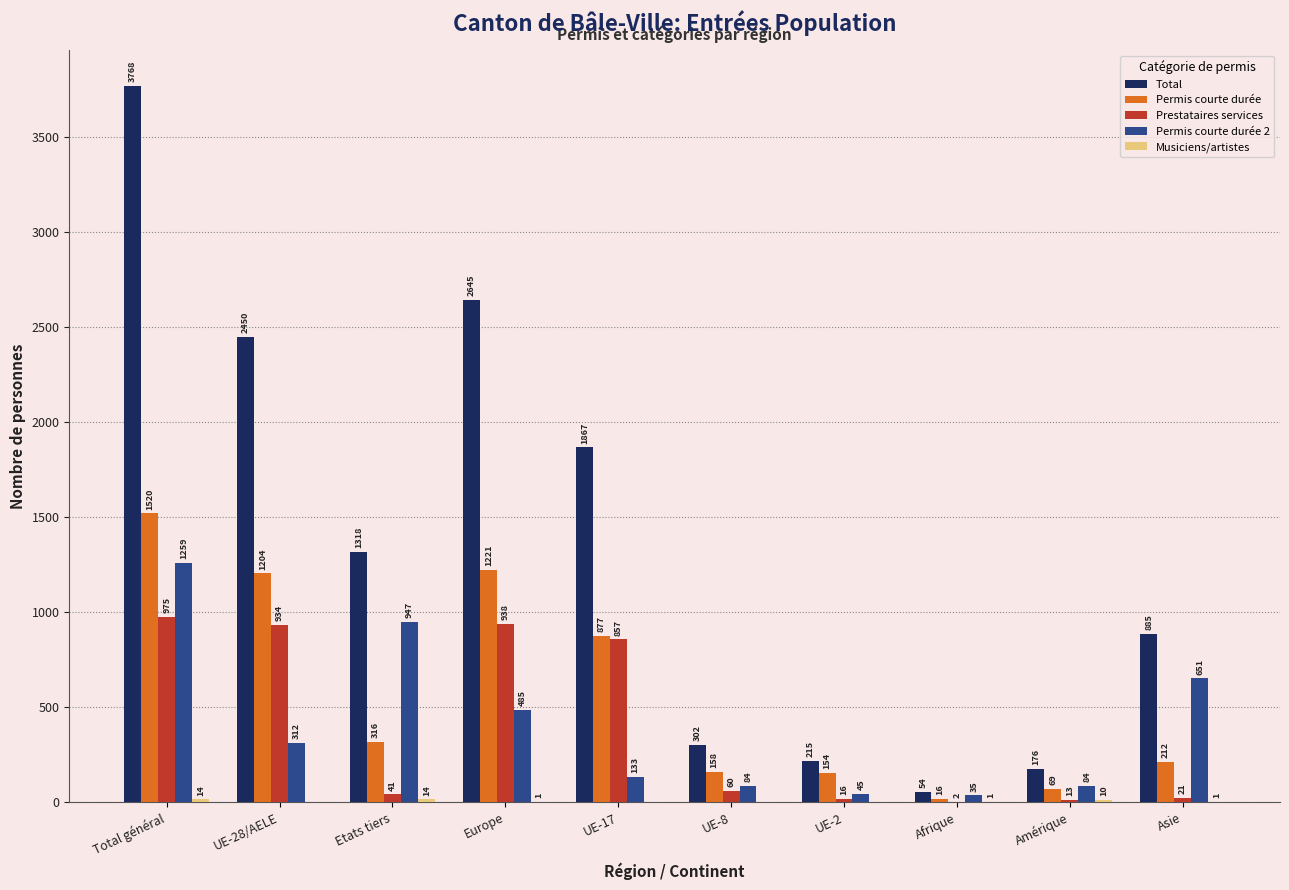

Which series has the largest range (max minus min)?

Total